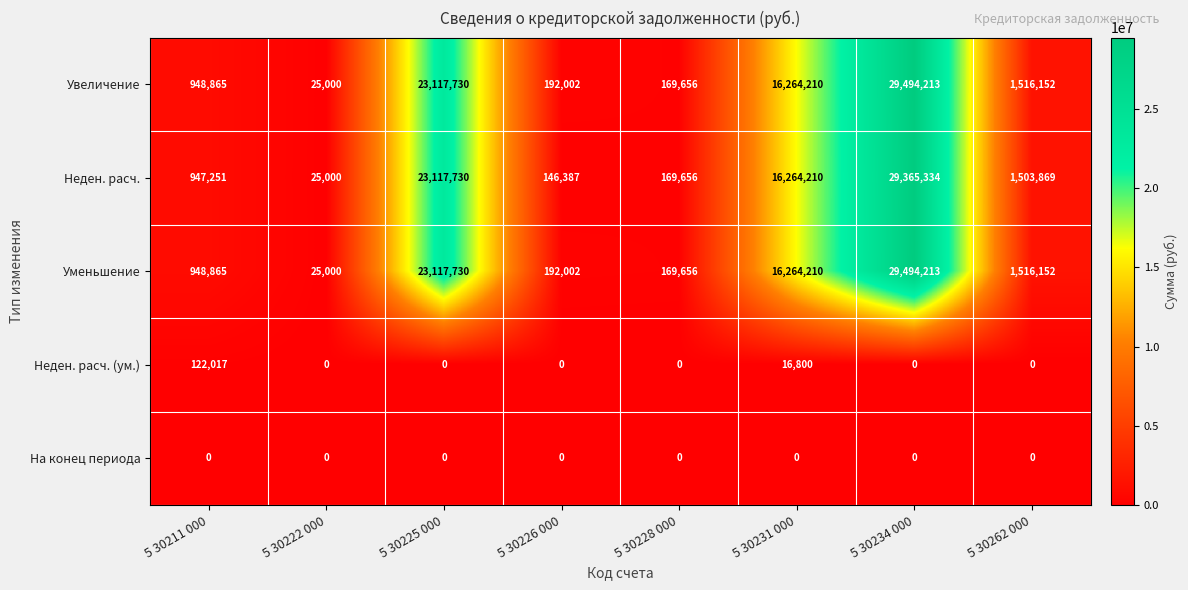

At how many categories does at least one series exceed 26209230?

1